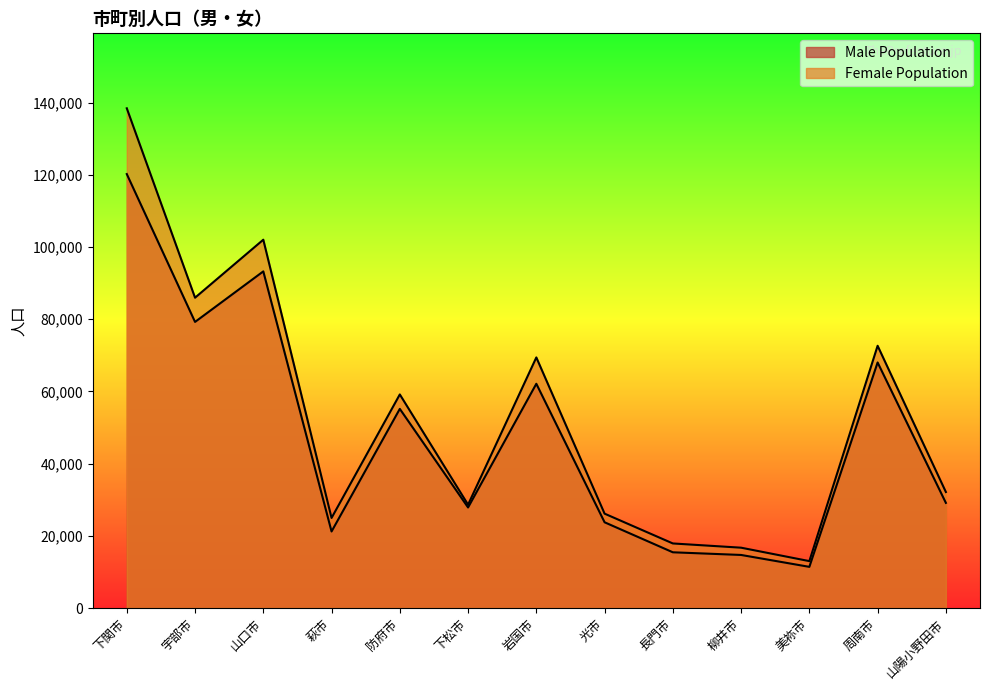

What is the difference between the second highest and second lowest values in the Female Population series?

85321